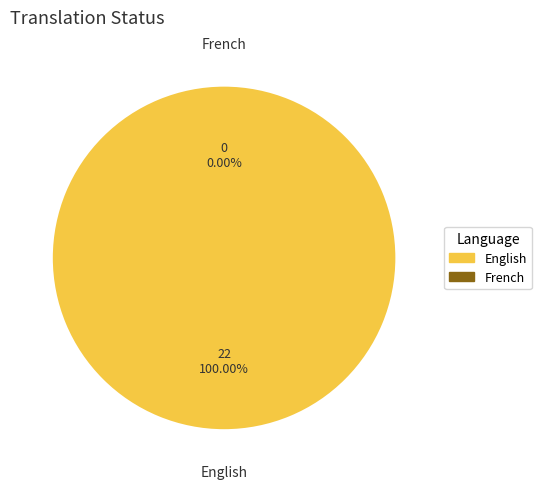

Which has a higher value, English or French?

English